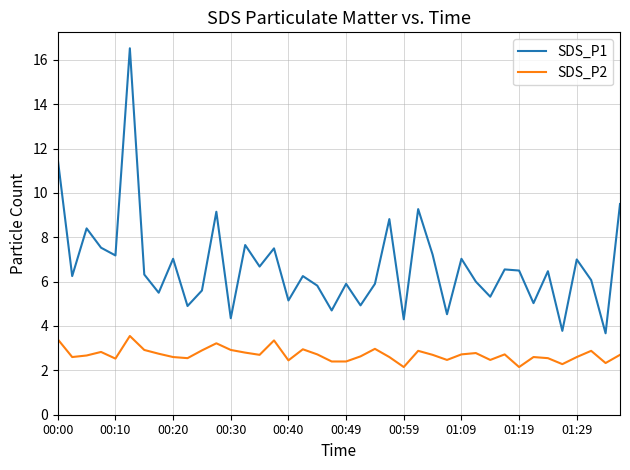

Rank the series by their average value, from highest to lowest.

SDS_P1, SDS_P2